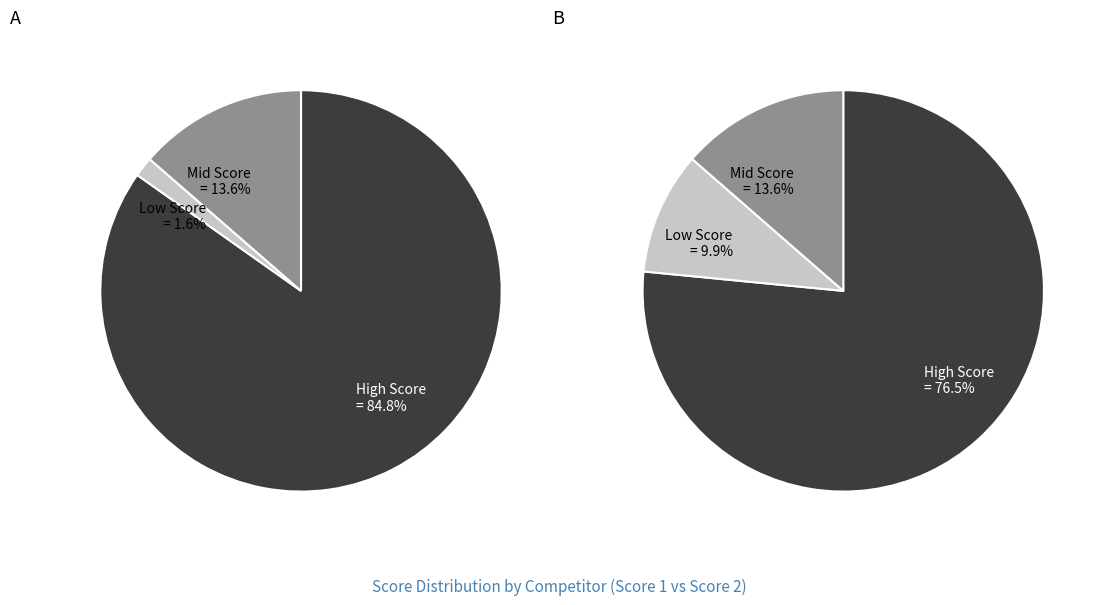

The 8 slice represents 1% of the pie. True or false?

False